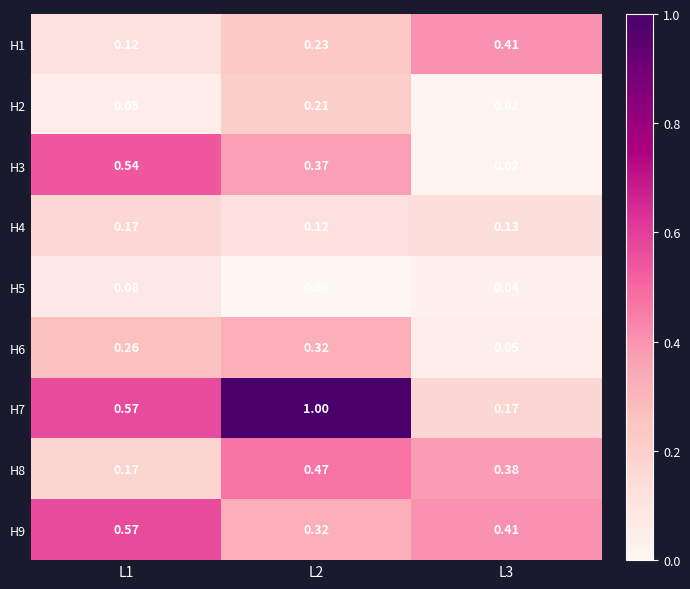

Which series has the widest spread of values?

H7